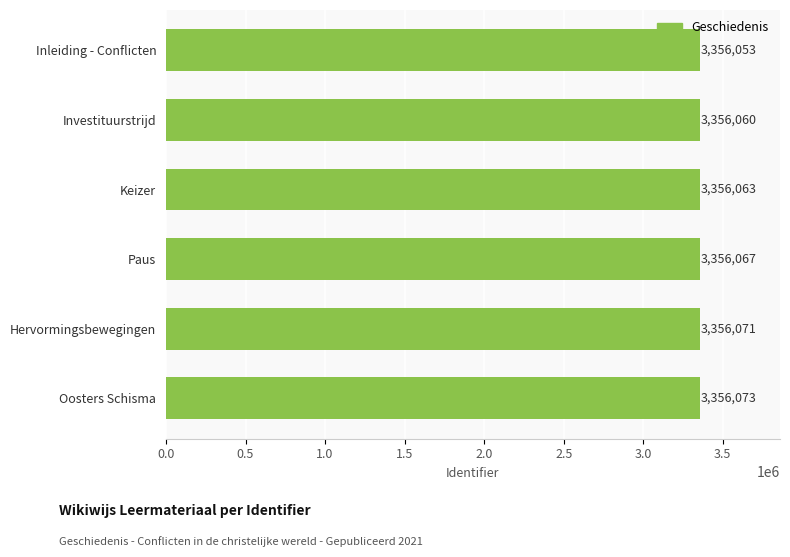

How many series are shown in this chart?

1